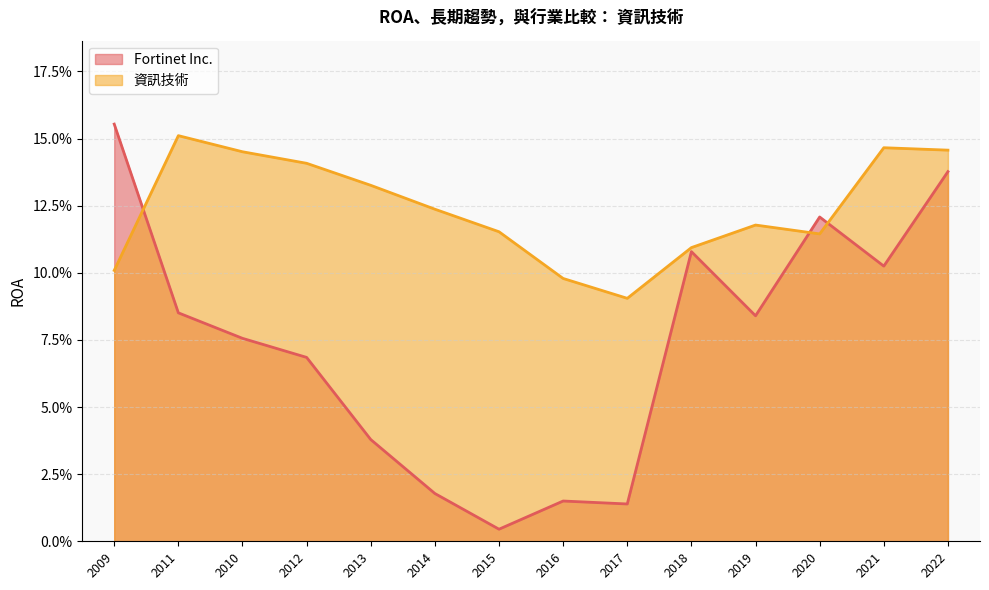

How many intersections are there between Fortinet Inc. and 資訊技術?

3